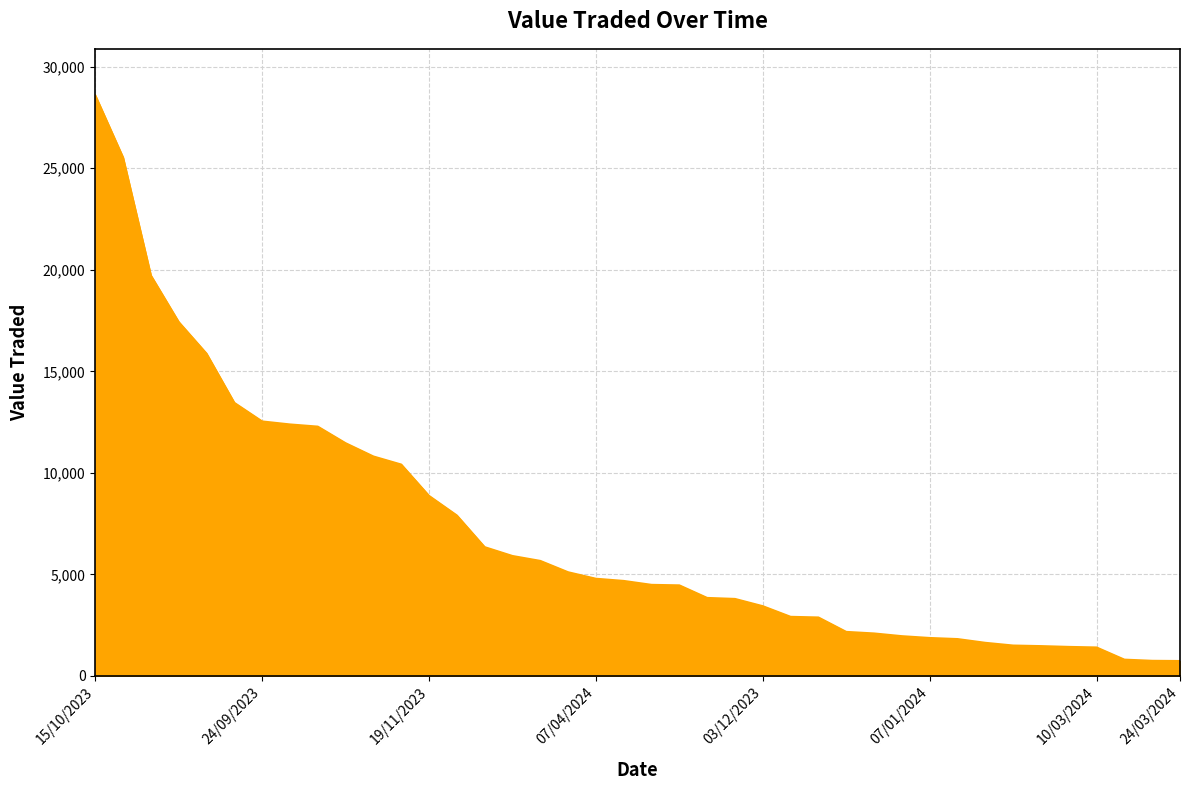

What is the maximum value shown in the chart?

28590